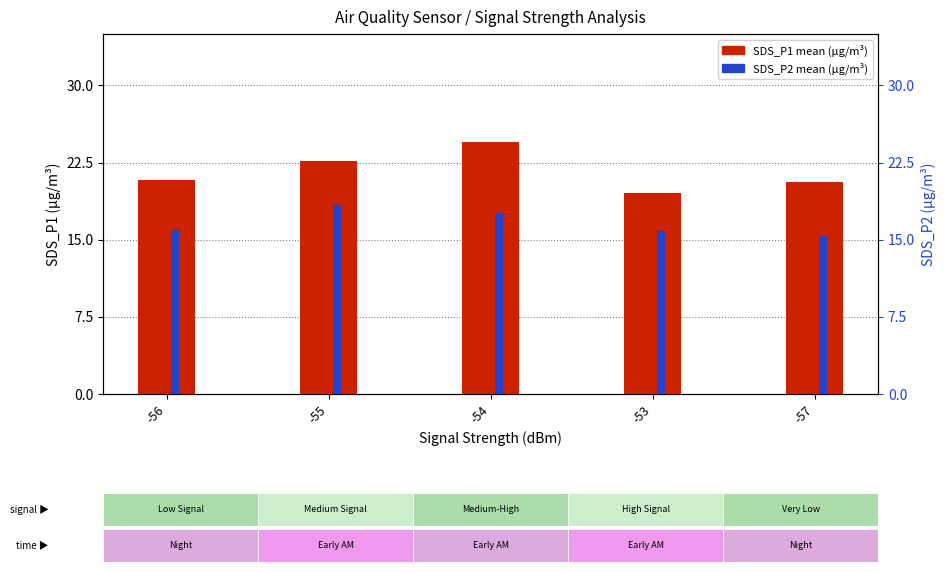

List the series in order of their overall mean, highest first.

SDS_P1, SDS_P2